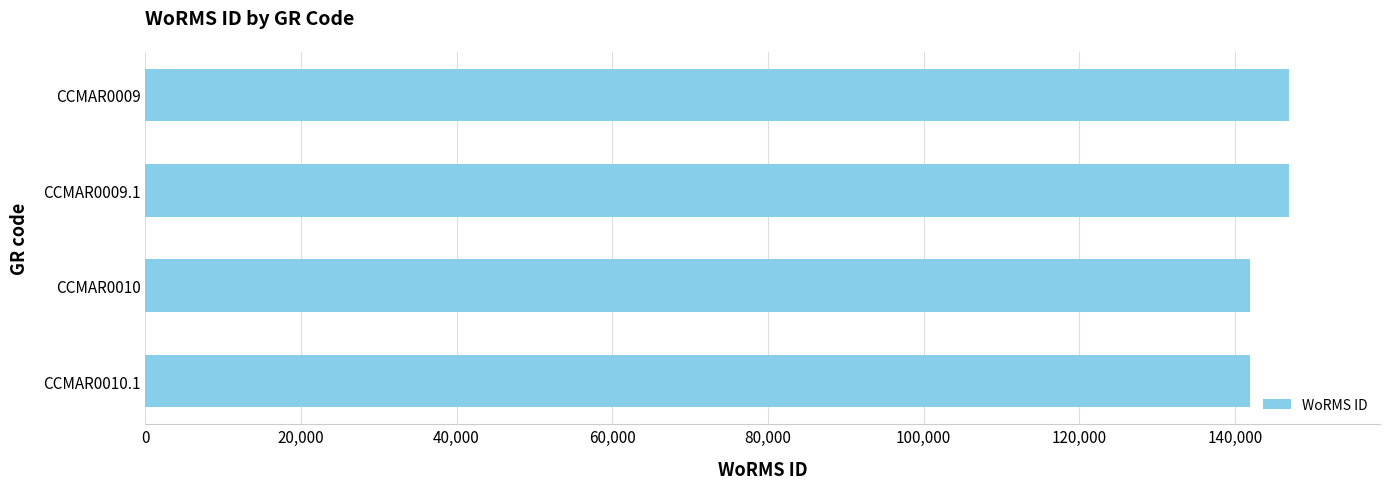

Reading top to bottom, transcribe all the data shown in this chart.

146900	146900	141907	141907